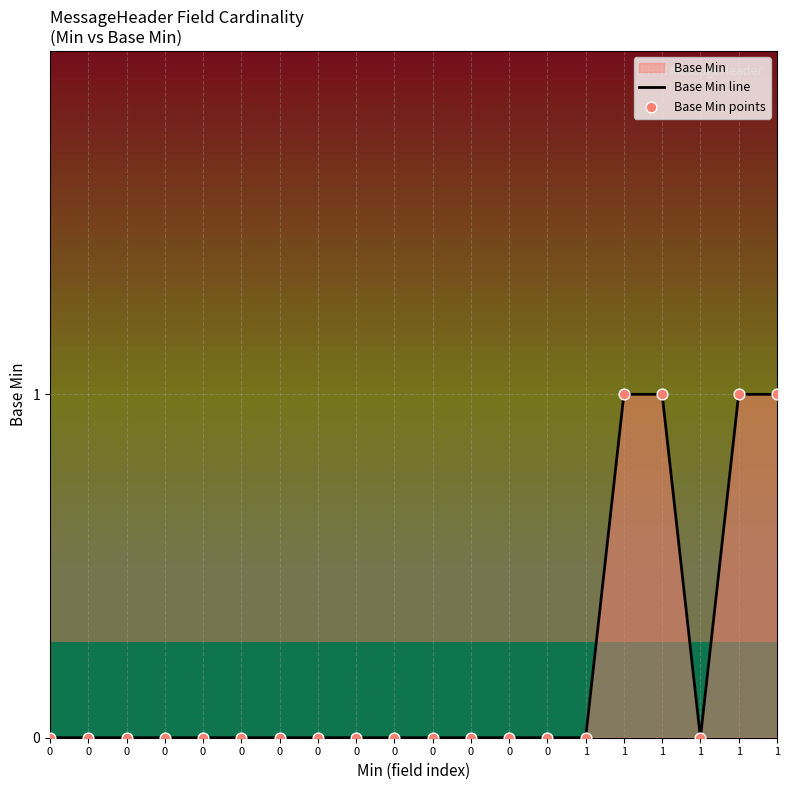

Is the value of Base Min points at 0 greater than the value of Base Min line at 1?

No